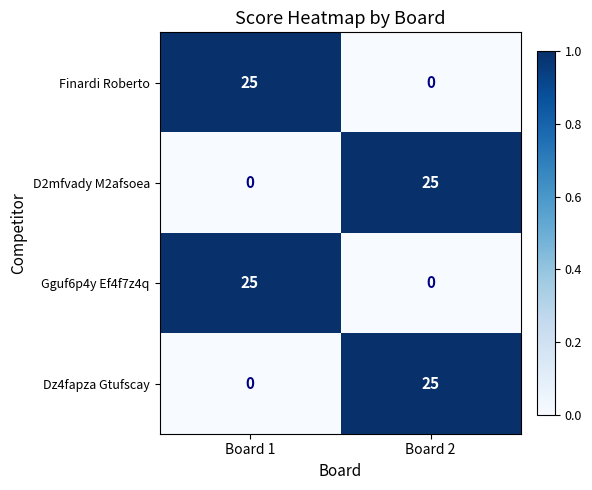

Where is Finardi Roberto nearest to the value 12?

Board 2